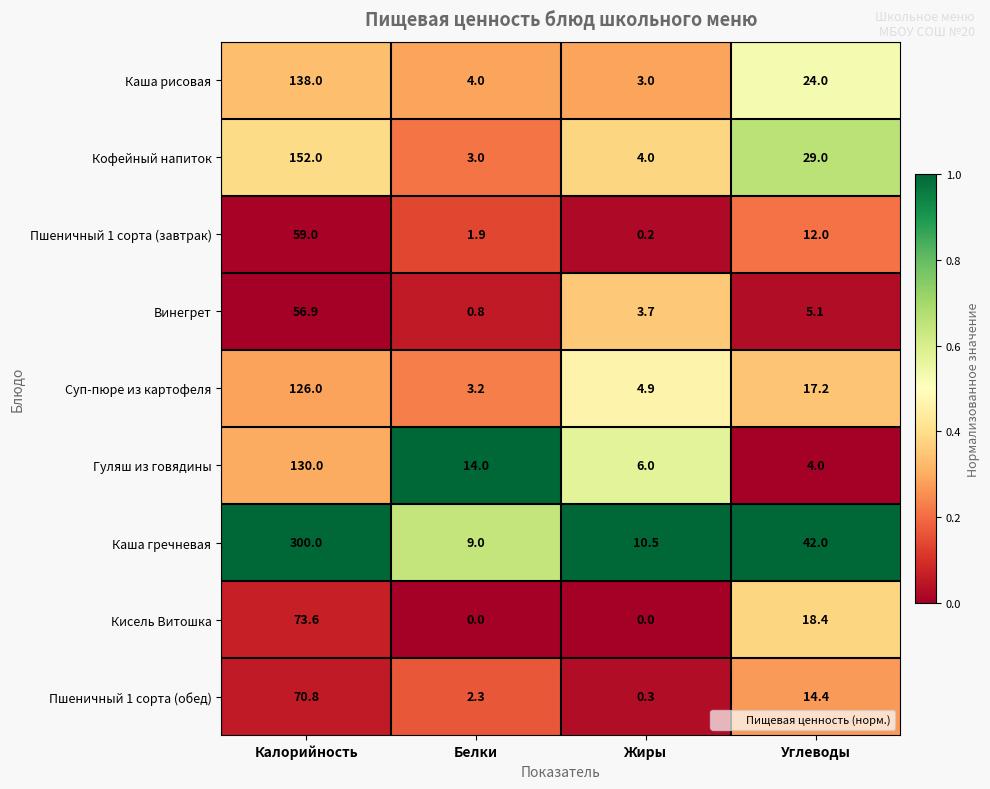

Between Белки and Жиры, which series saw the biggest shift?

Гуляш из говядины